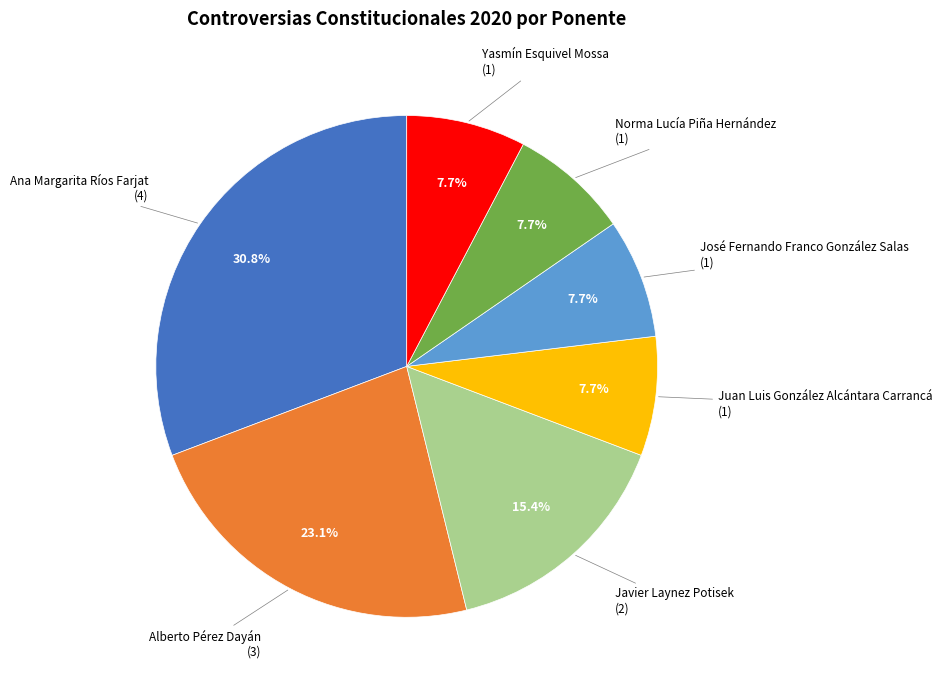

Does any single category account for the majority?

No